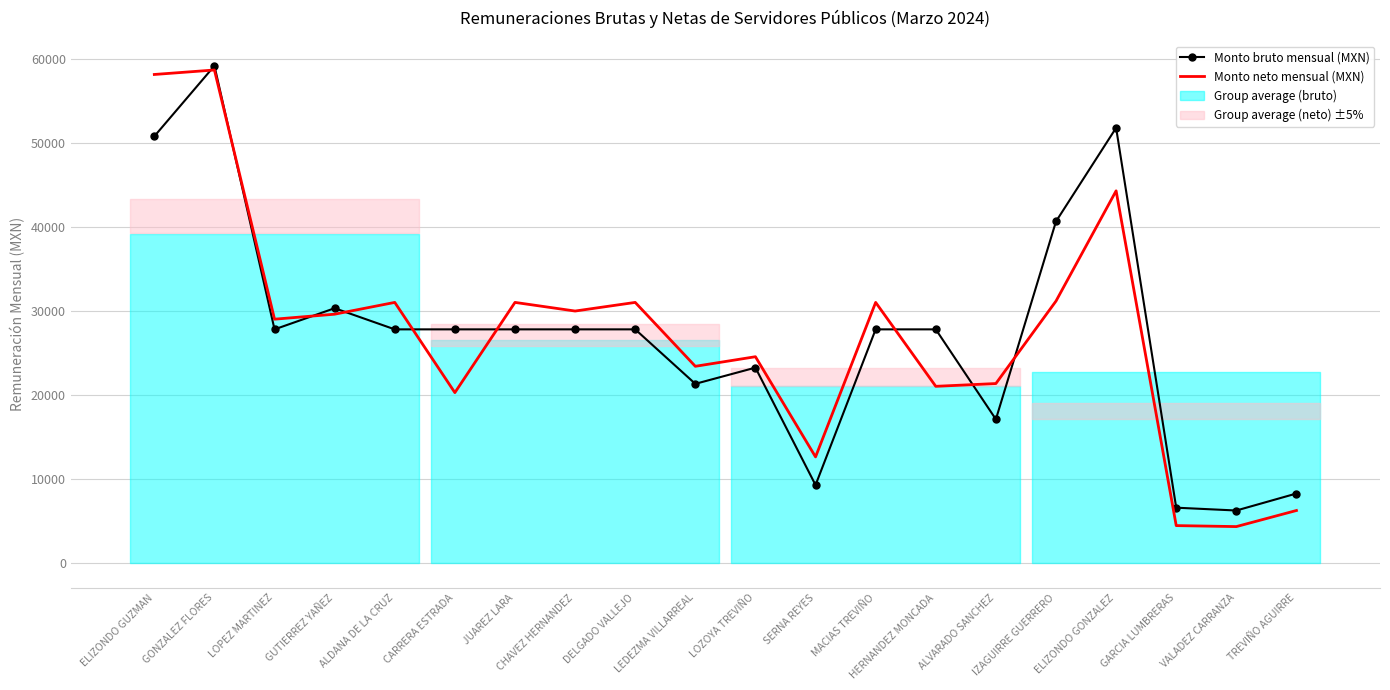

At which category is the sum across all series the highest?

GONZALEZ FLORES